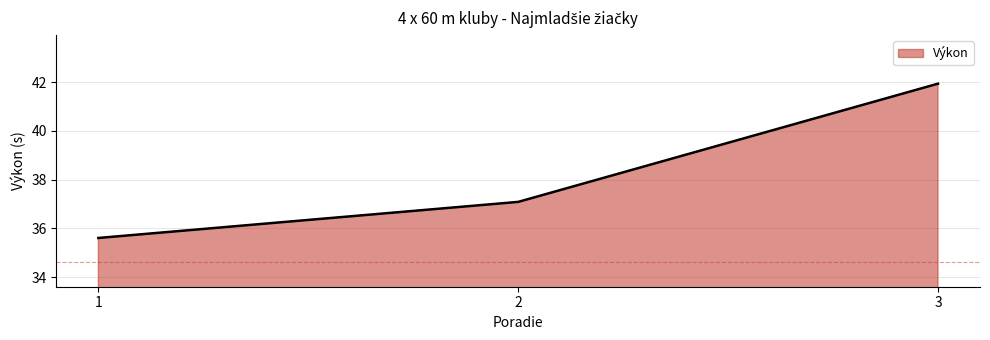

What is the greatest value displayed?

41.9